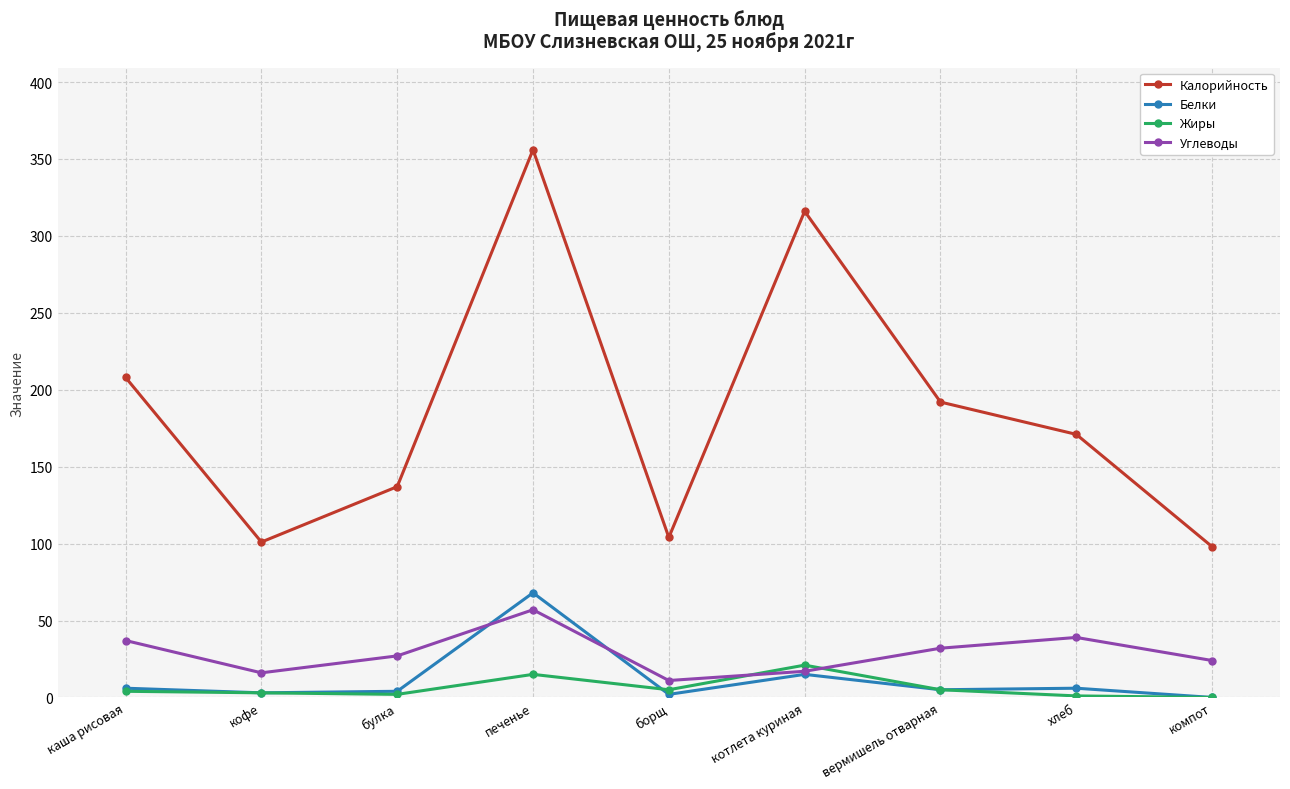

What is the approximate value of Калорийность at каша рисовая, to the nearest 5?

210